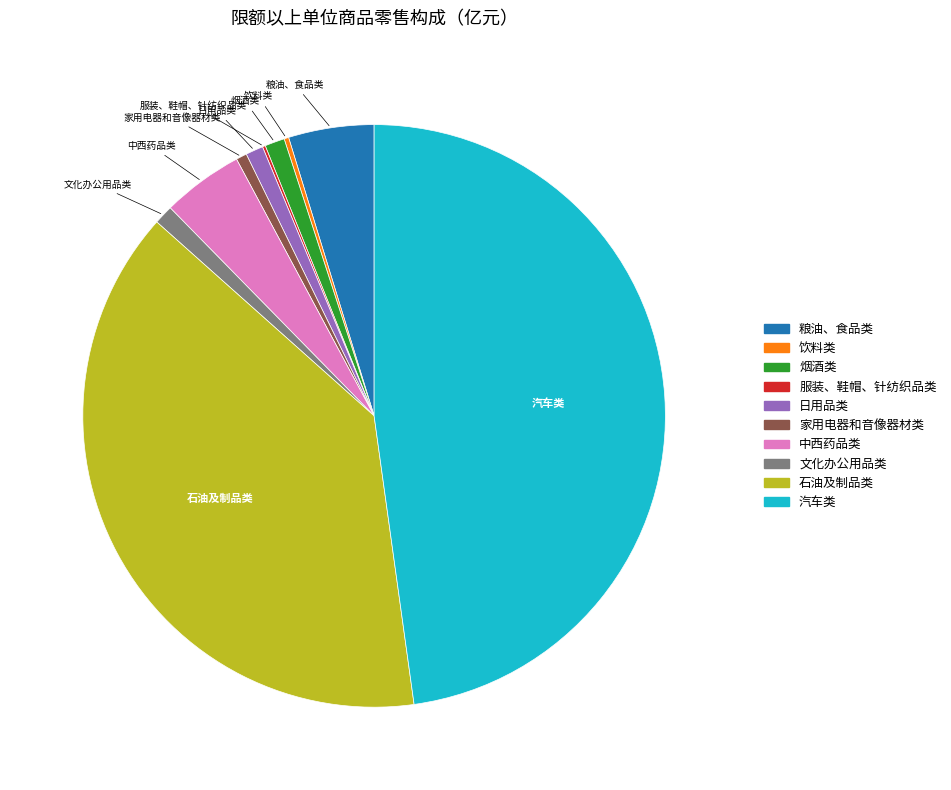

Is 日用品类 the majority of the pie?

No